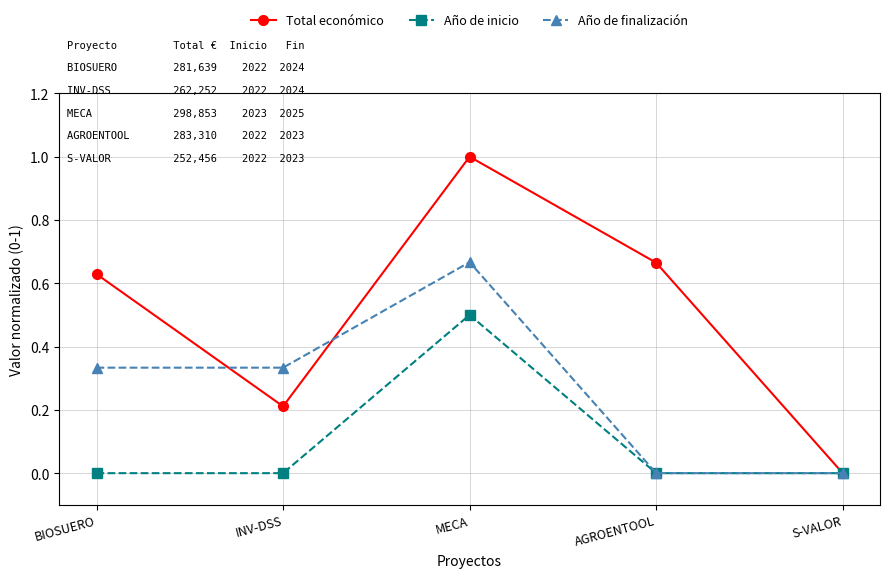

What is the label of the 2nd point from the right?

AGROENTOOL